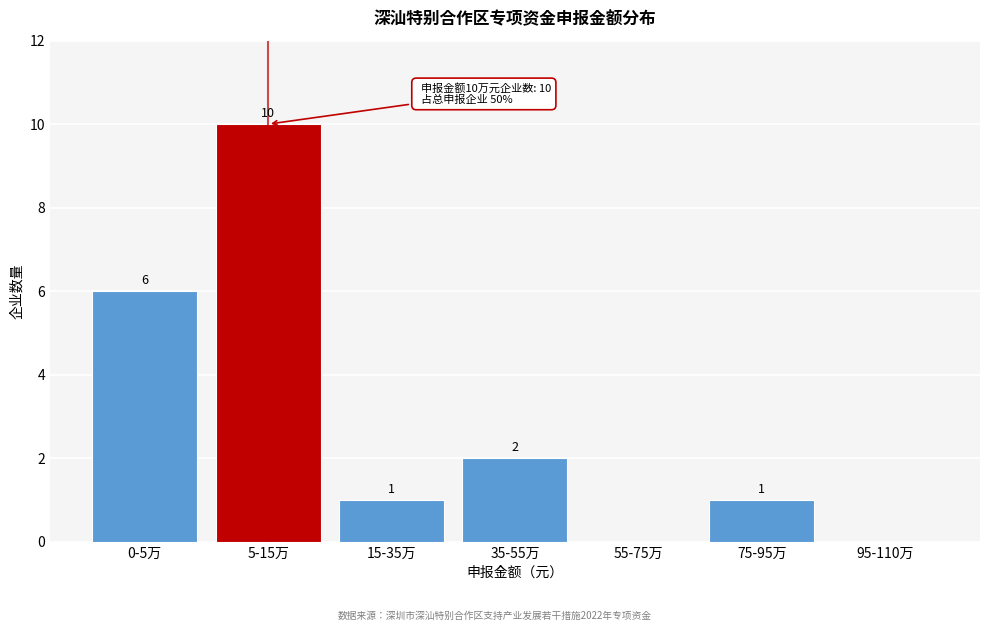

Reading right to left, list all the values displayed in this chart.

95-110万=0	75-95万=1	55-75万=0	35-55万=2	15-35万=1	5-15万=10	0-5万=6